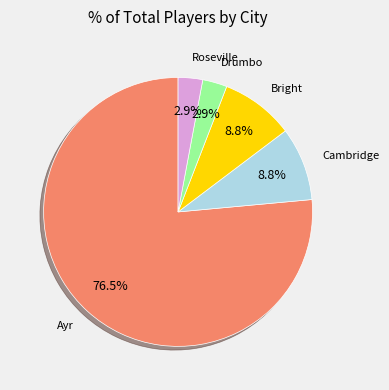

Is there a majority slice in this chart?

Yes